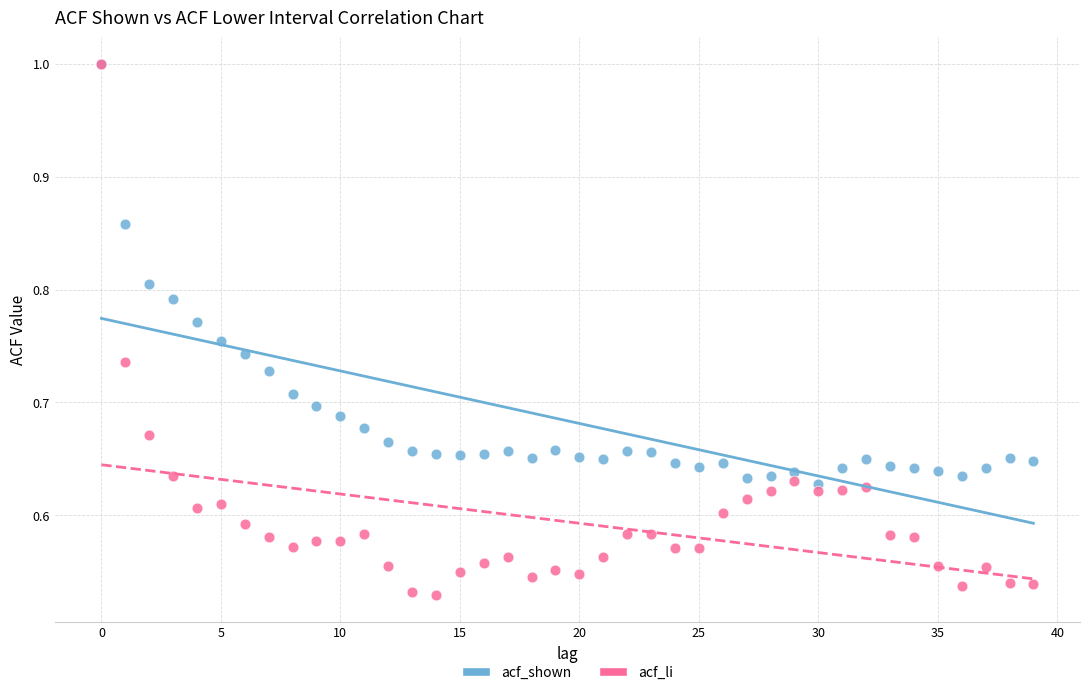

What are all the series names shown in the legend?

acf_shown, acf_li